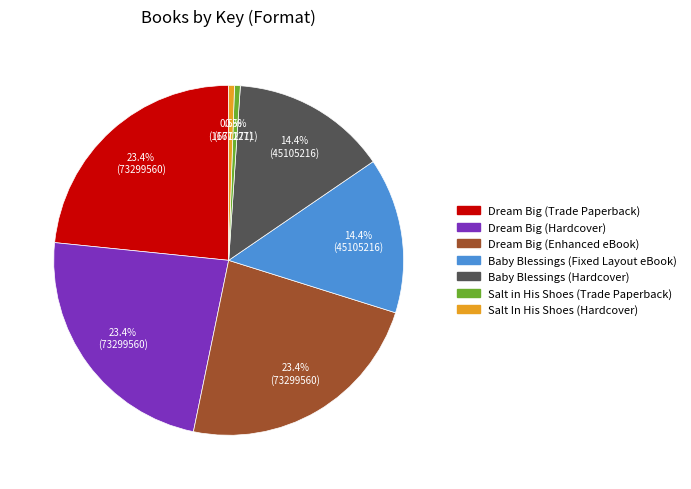

How many slices are in this pie chart?

7